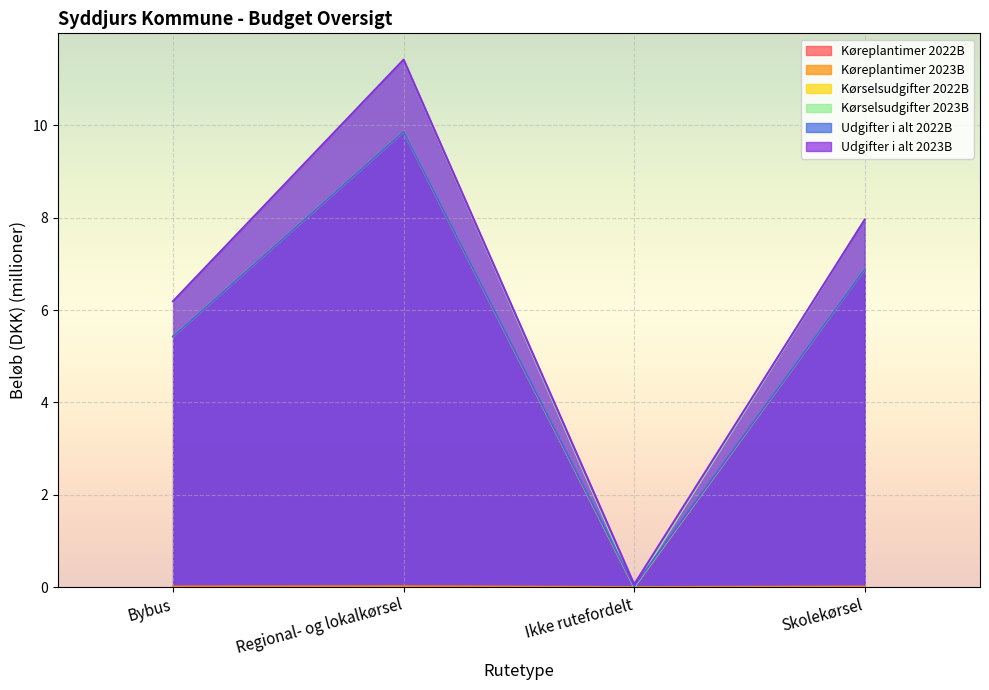

What are all the series names shown in the legend?

Køreplantimer 2022B, Køreplantimer 2023B, Kørselsudgifter 2022B, Kørselsudgifter 2023B, Udgifter i alt 2022B, Udgifter i alt 2023B